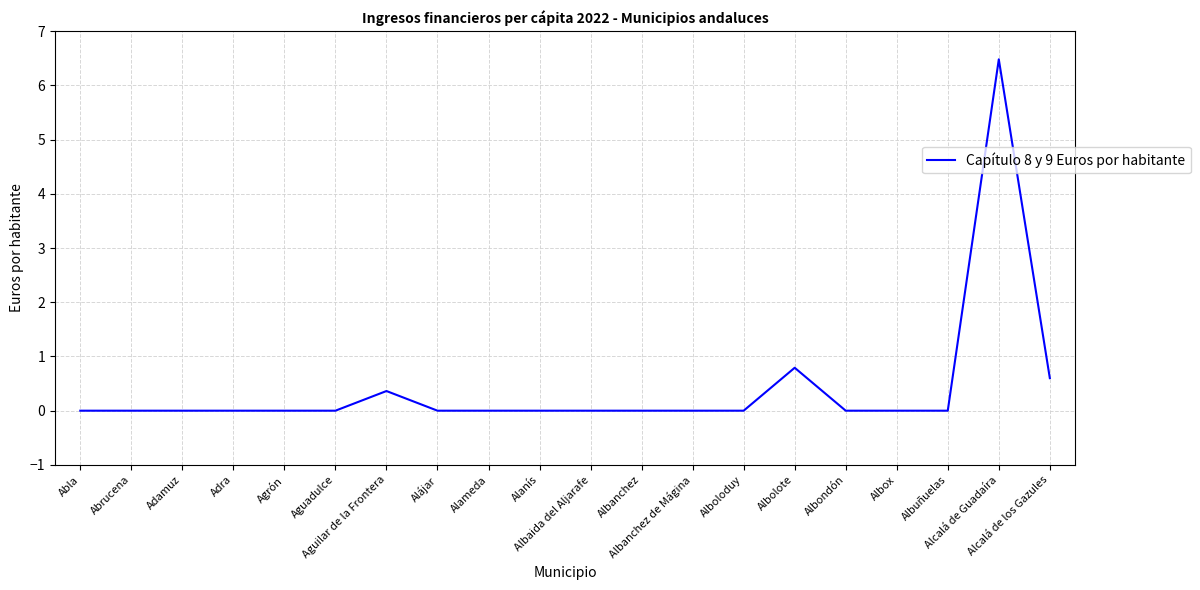

Reading left to right, extract all data points from this chart.

Abla=0.0	Abrucena=0.0	Adamuz=0.0	Adra=0.0	Agrón=0.0	Aguadulce=0.0	Aguilar de la Frontera=0.4	Alájar=0.0	Alameda=0.0	Alanís=0.0	Albaida del Aljarafe=0.0	Albanchez=0.0	Albanchez de Mágina=0.0	Alboloduy=0.0	Albolote=0.8	Albondón=0.0	Albox=0.0	Albuñuelas=0.0	Alcalá de Guadaíra=6.5	Alcalá de los Gazules=0.6